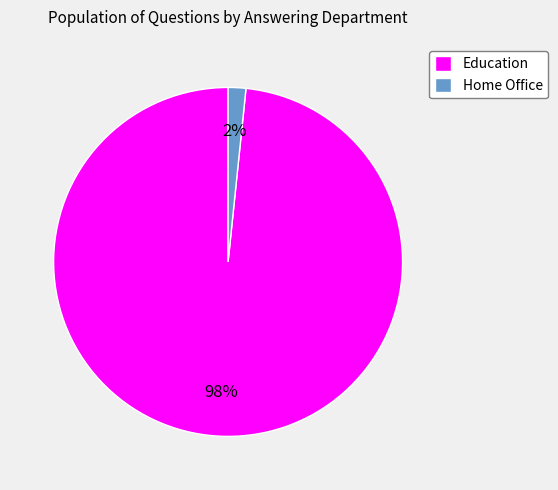

To the nearest percent, what is the combined percentage of Education and Home Office?

100%